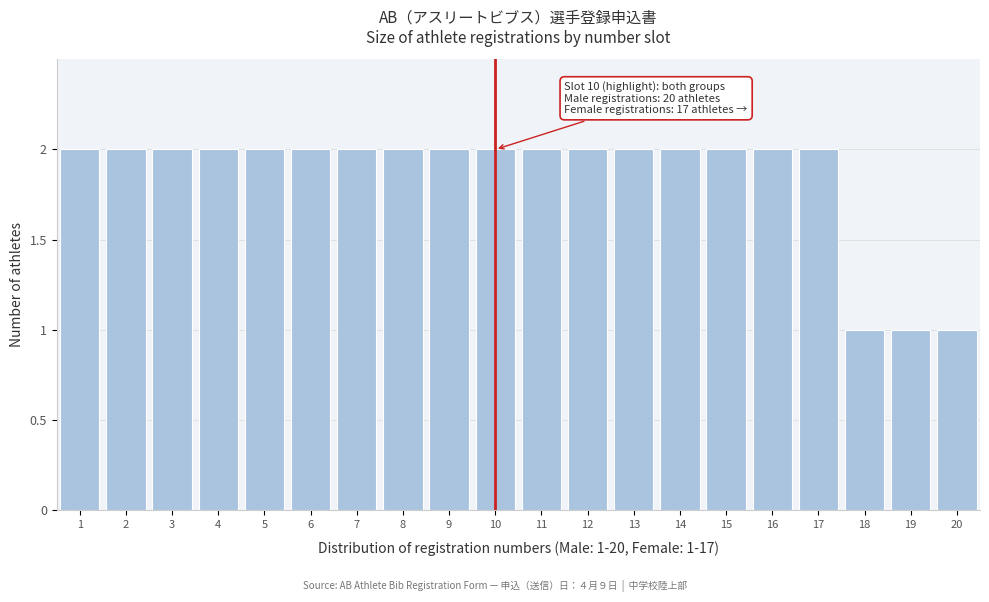

Reading right to left, list all the values displayed in this chart.

20=1	19=1	18=1	17=2	16=2	15=2	14=2	13=2	12=2	11=2	10=2	9=2	8=2	7=2	6=2	5=2	4=2	3=2	2=2	1=2